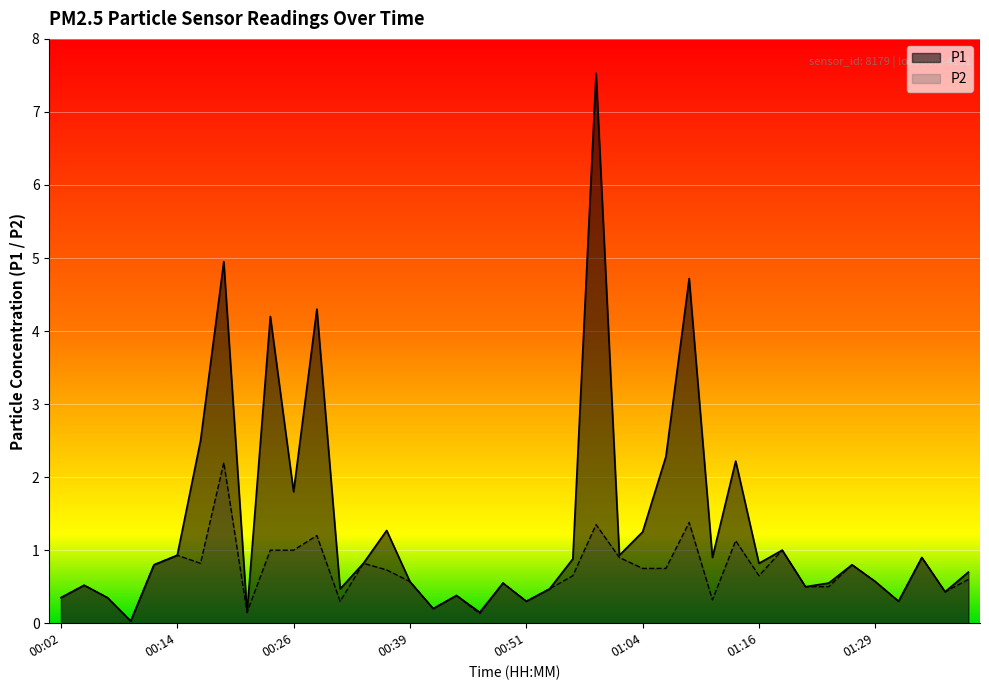

Reading left to right, transcribe all the data shown in this chart.

P1: 00:02=0.3	00:04=0.5	00:07=0.3	00:09=0.0	00:12=0.8	00:14=0.9	00:17=2.5	00:19=5.0	00:22=0.1	00:24=4.2	00:26=1.8	00:29=4.3	00:31=0.5	00:34=0.8	00:36=1.3	00:39=0.6	00:41=0.2	00:44=0.4	00:46=0.1	00:49=0.6	00:51=0.3	00:54=0.5	00:56=0.9	00:59=7.5	01:01=0.9	01:04=1.2	01:06=2.3	01:09=4.7	01:11=0.9	01:14=2.2	01:16=0.8	01:19=1.0	01:21=0.5	01:24=0.6	01:26=0.8	01:29=0.6	01:31=0.3	01:34=0.9	01:36=0.4	01:39=0.7
P2: 00:02=0.3	00:04=0.5	00:07=0.3	00:09=0.0	00:12=0.8	00:14=0.9	00:17=0.8	00:19=2.2	00:22=0.1	00:24=1.0	00:26=1.0	00:29=1.2	00:31=0.3	00:34=0.8	00:36=0.7	00:39=0.6	00:41=0.2	00:44=0.4	00:46=0.1	00:49=0.6	00:51=0.3	00:54=0.5	00:56=0.7	00:59=1.4	01:01=0.9	01:04=0.8	01:06=0.8	01:09=1.4	01:11=0.3	01:14=1.1	01:16=0.7	01:19=1.0	01:21=0.5	01:24=0.5	01:26=0.8	01:29=0.6	01:31=0.3	01:34=0.9	01:36=0.4	01:39=0.6